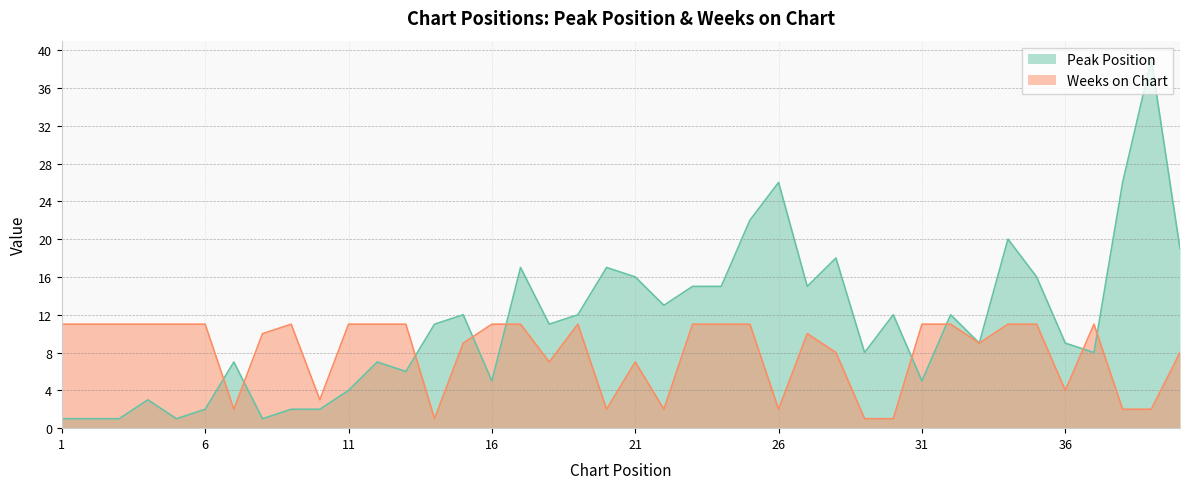

Is it true that Weeks on Chart equals 11 at 17?

True